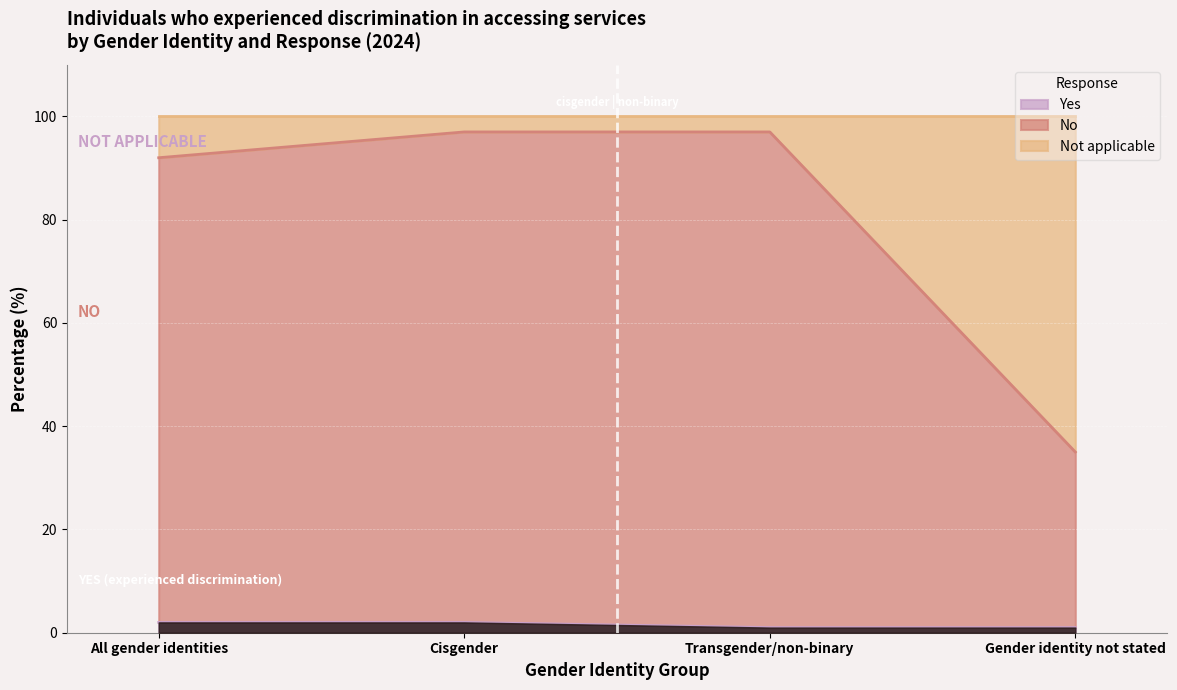

The Yes series shows 4 at All gender identities. True or false?

False